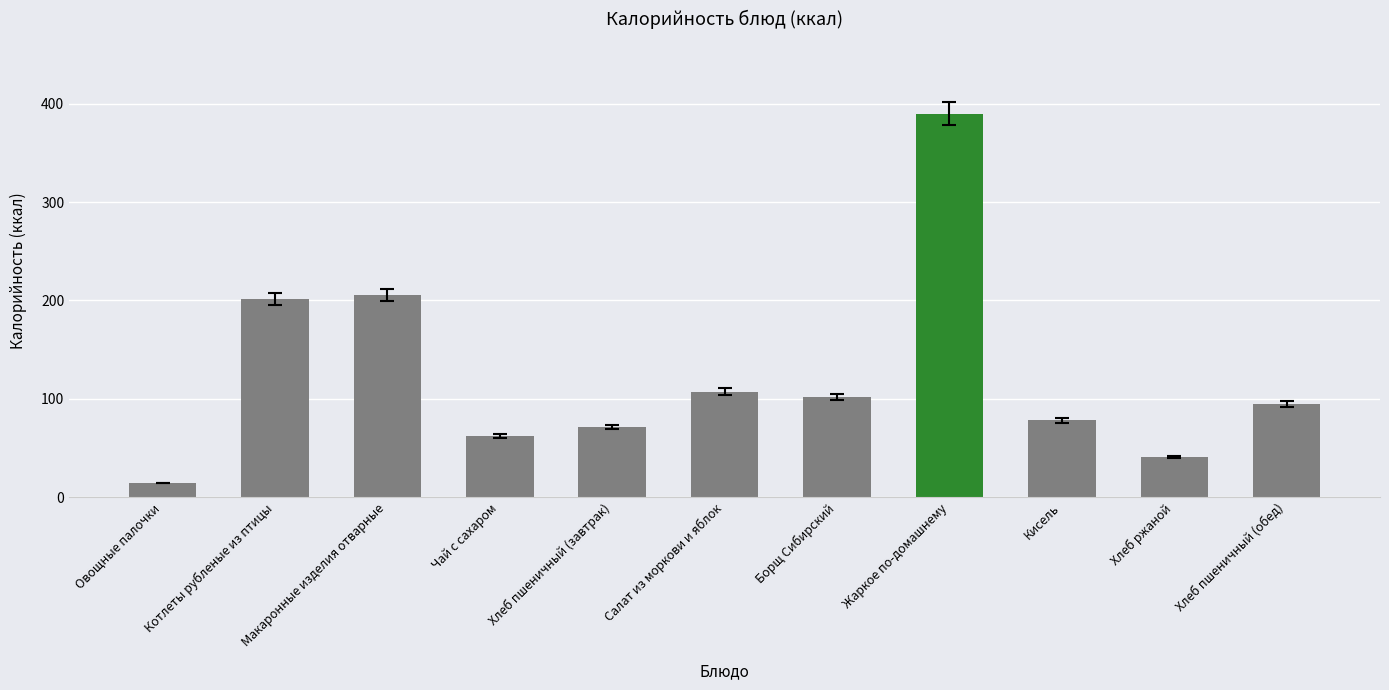

What is the change in value from Жаркое по-домашнему to Хлеб пшеничный (обед)?

-295.2